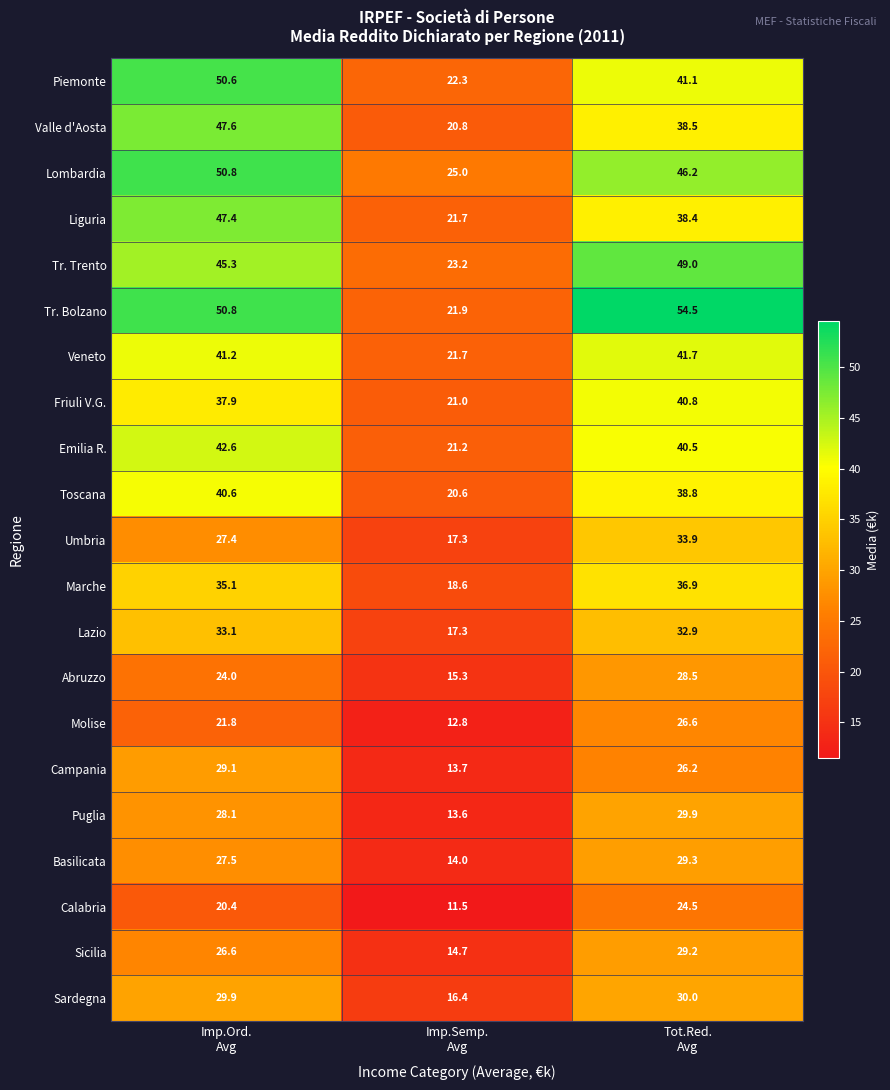

What is the average value of the Tr. Trento series?

39.2